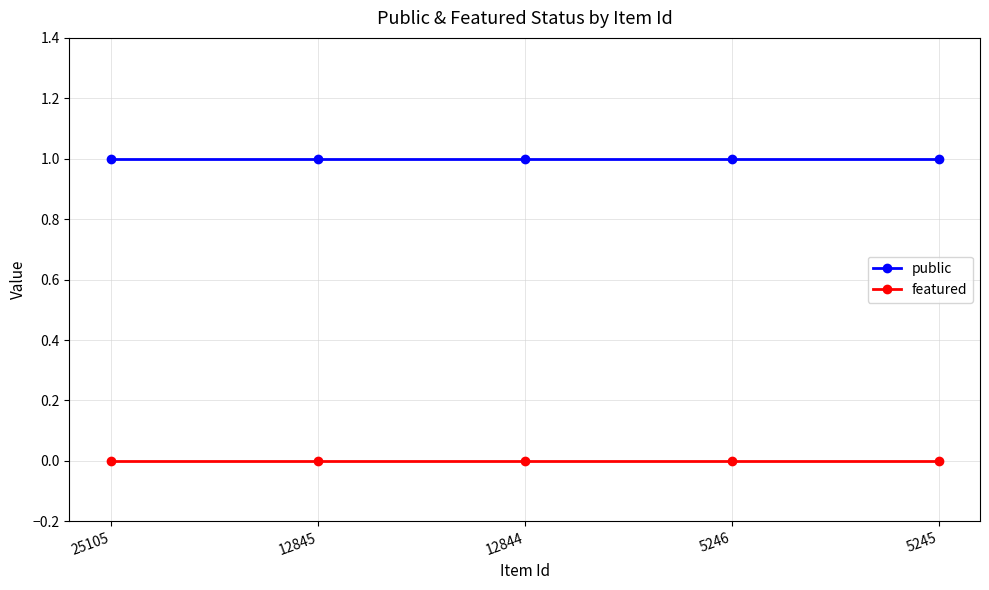

What is the value of the public point at the 1st from the left?

1